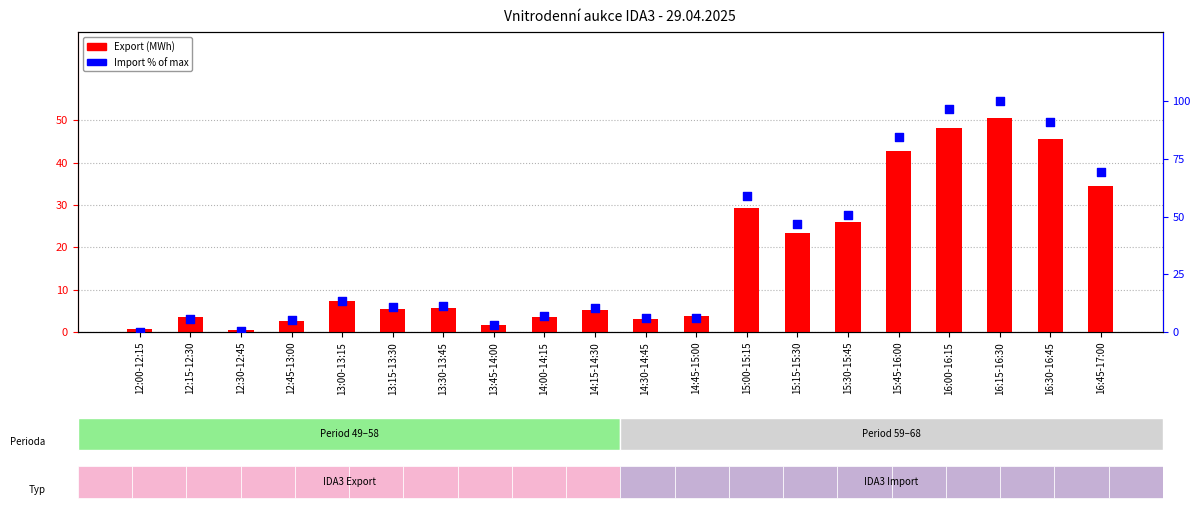

Is the value of Export (MWh) at 15:45-16:00 greater than the value of Import % of max at 13:30-13:45?

Yes